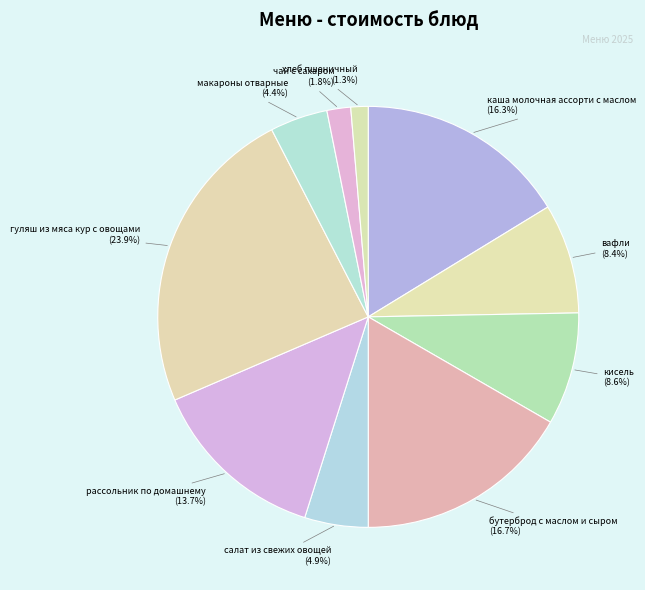

Between салат из свежих овощей (4.9%) and бутерброд с маслом и сыром (16.7%), which is larger?

бутерброд с маслом и сыром (16.7%)